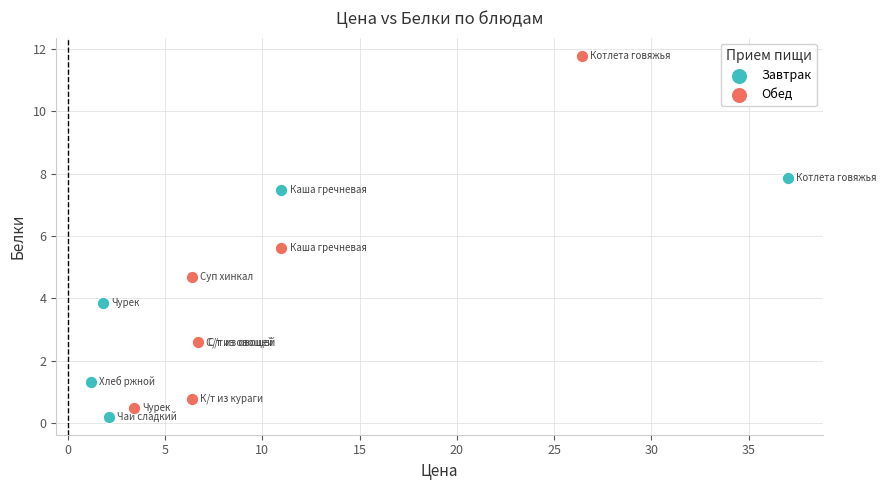

What are all the series names shown in the legend?

Завтрак, Обед